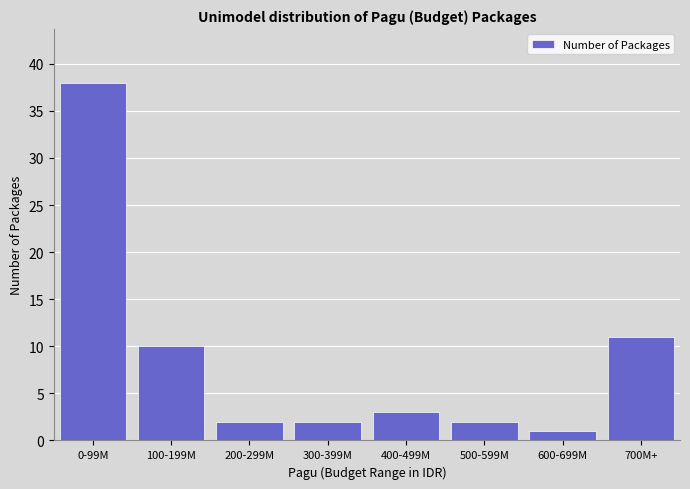

Reading left to right, extract all data points from this chart.

0-99M=38	100-199M=10	200-299M=2	300-399M=2	400-499M=3	500-599M=2	600-699M=1	700M+=11